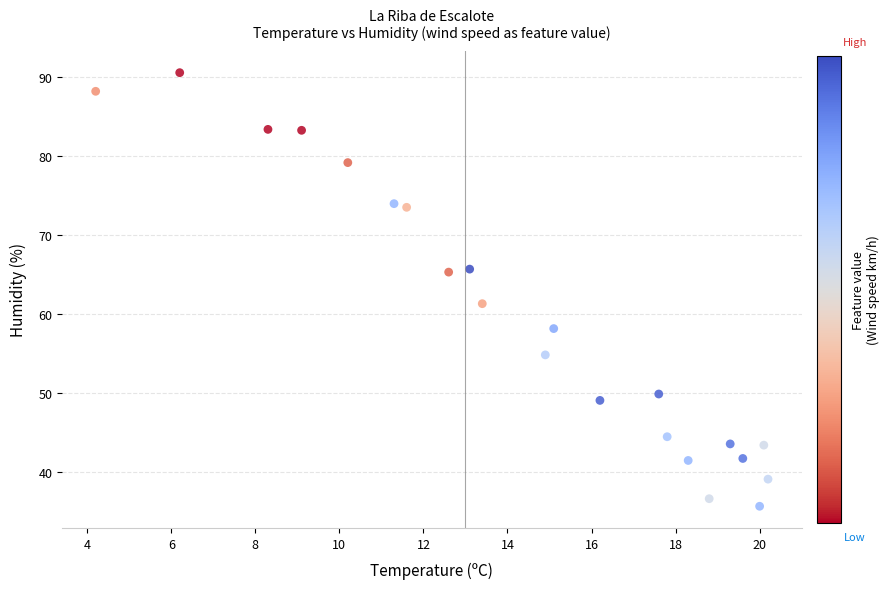

What is the range of Y values (max minus min)?

55.0